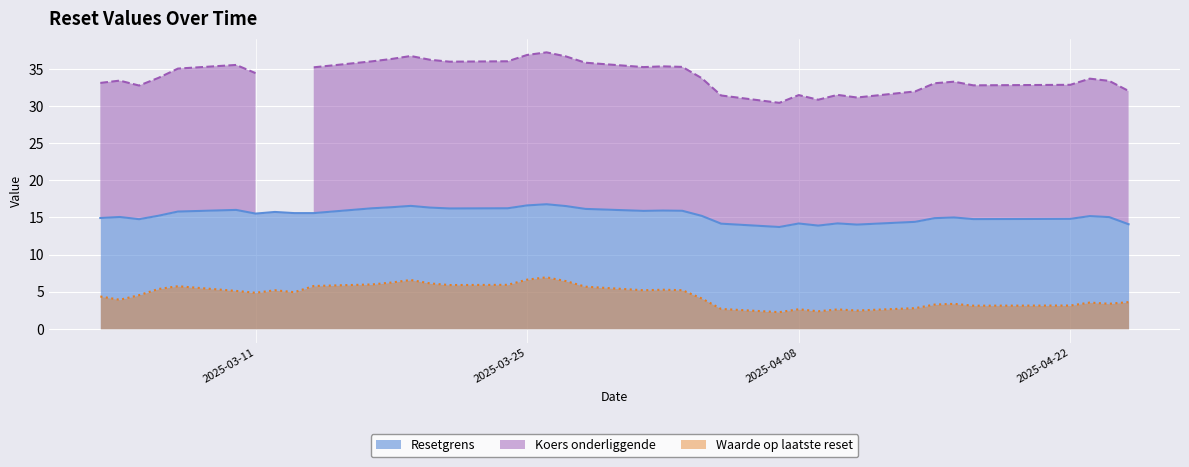

What is the maximum value for Waarde op laatste reset?

6.9